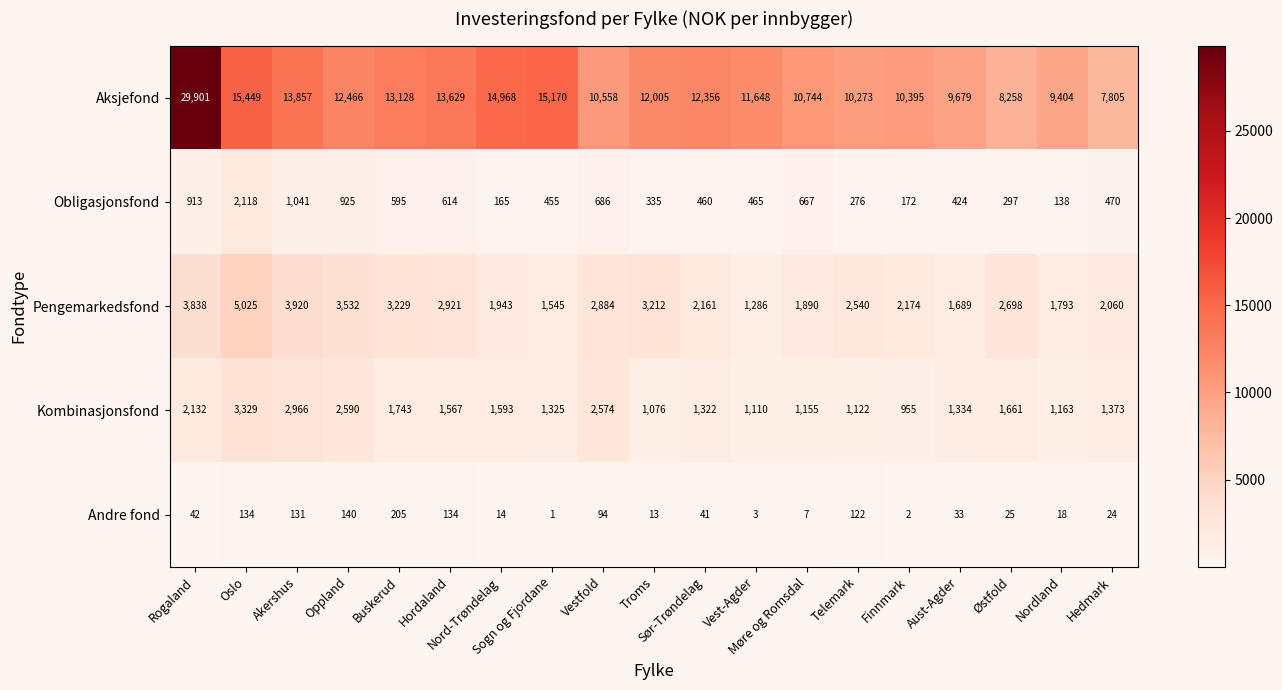

Which series has the widest spread of values?

Aksjefond